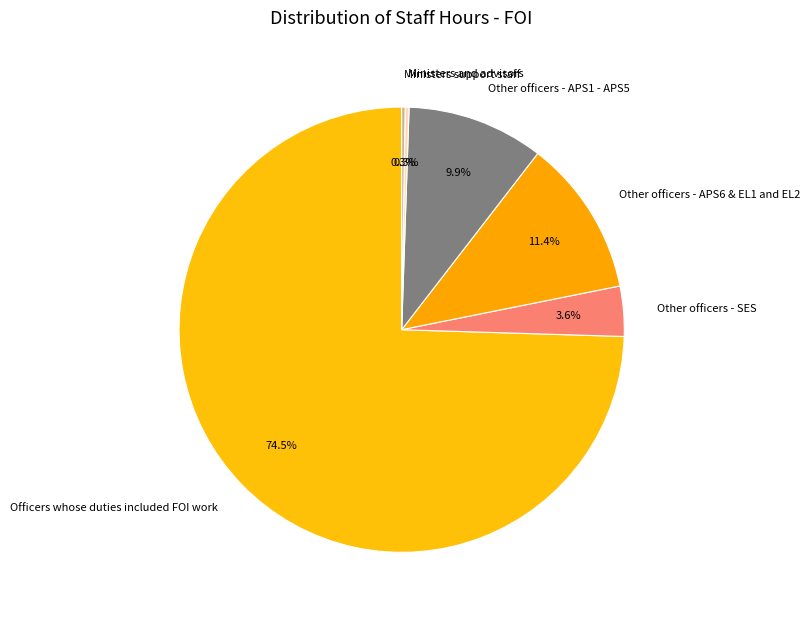

Is it true that Ministers and advisors is 0% of the pie?

True